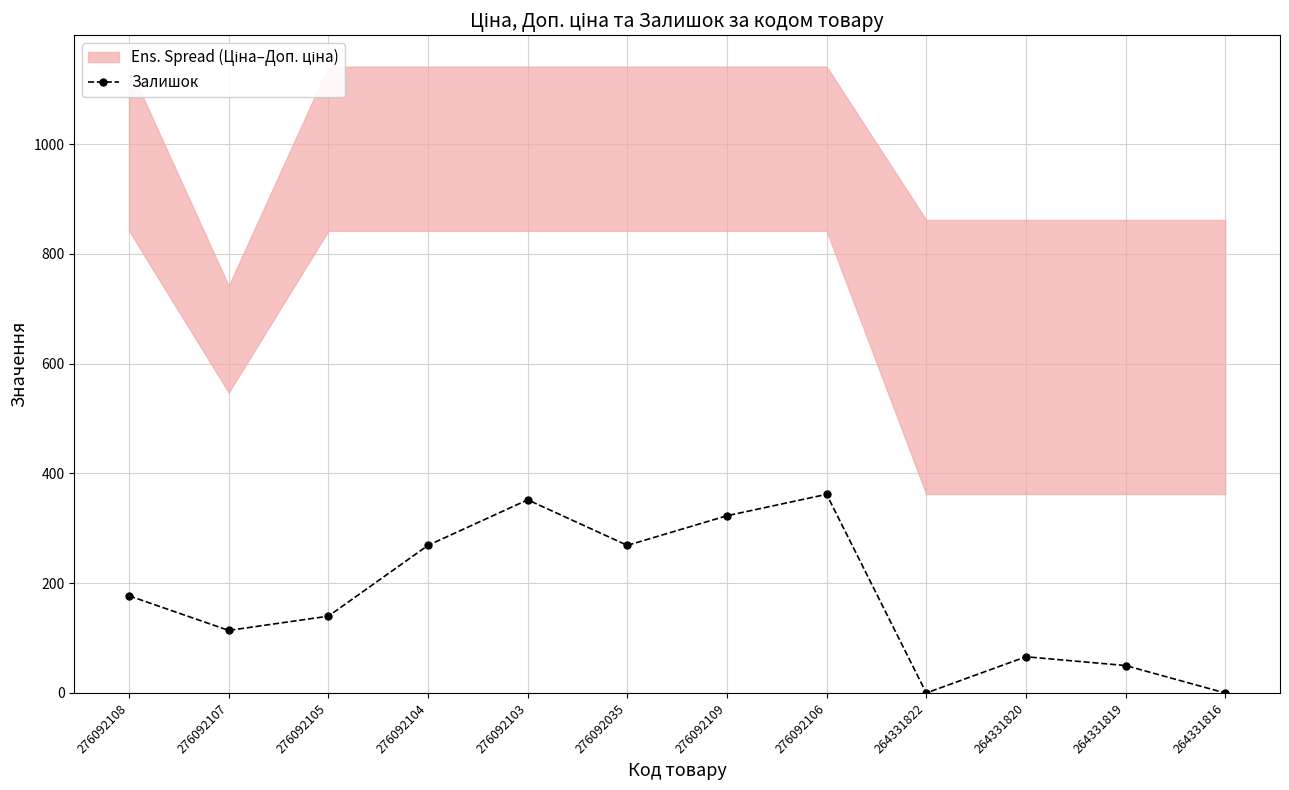

At which category does the chart reach its minimum across all series?

264331822